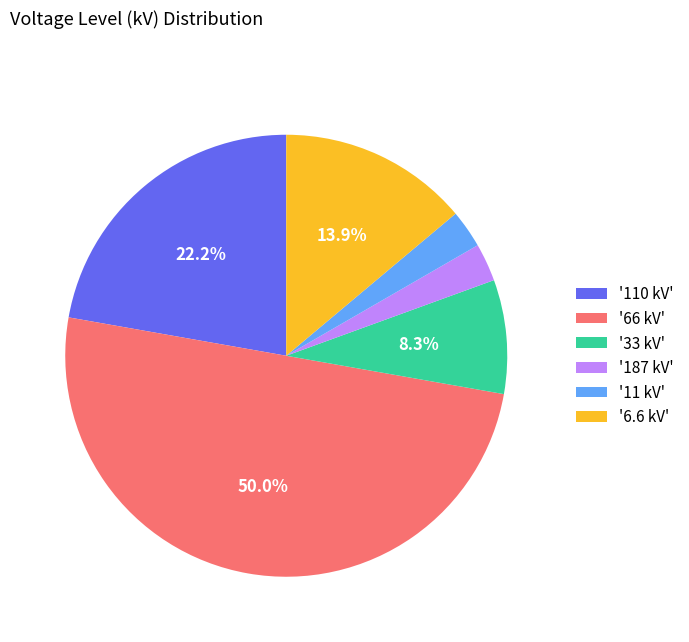

Which slice is the largest?

'66 kV'